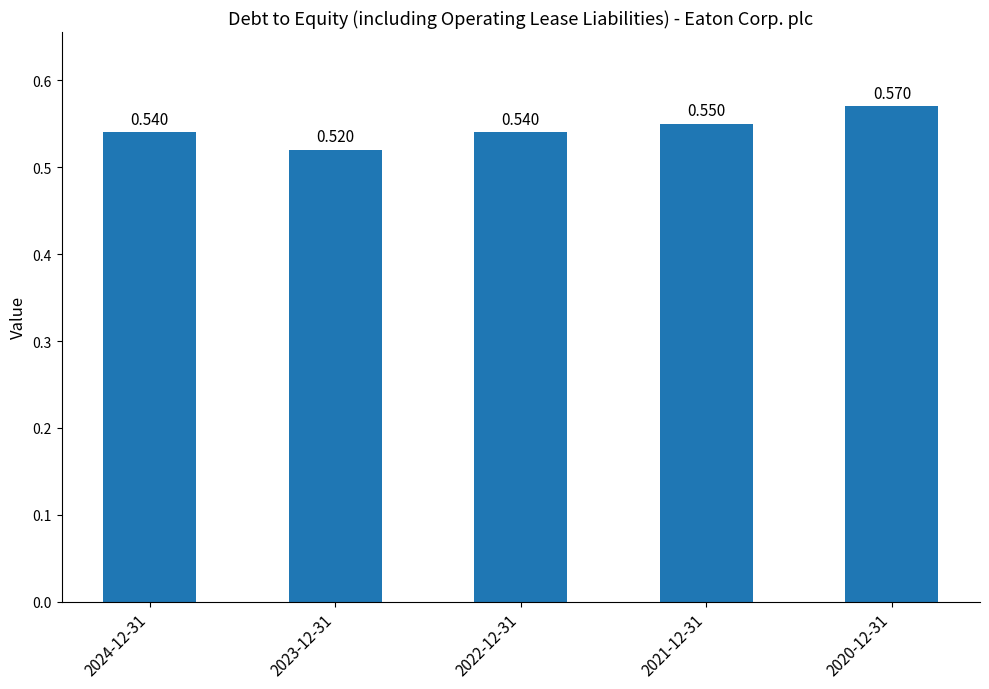

How many bars are there in total?

5